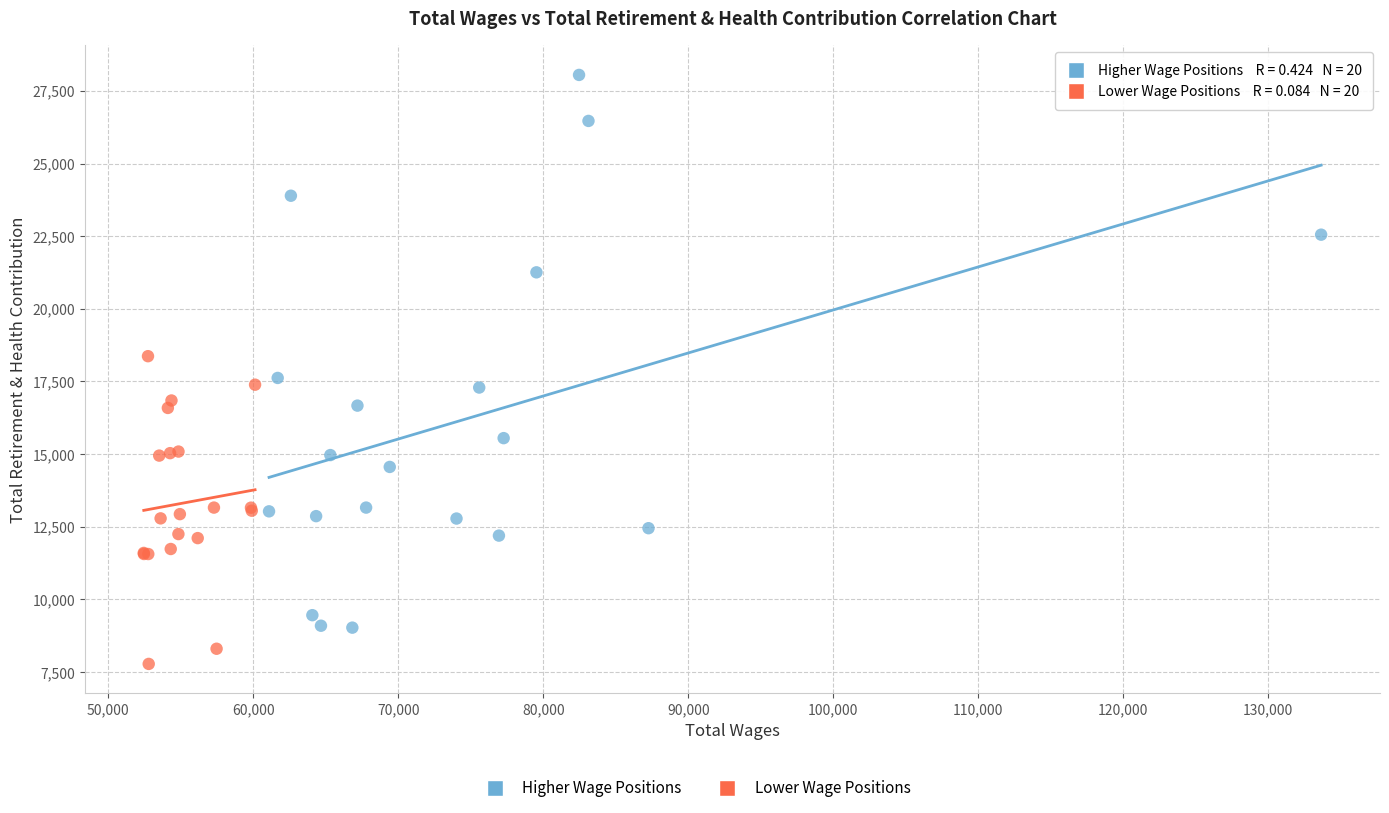

Which series reaches the minimum Y coordinate?

Lower Wage Positions